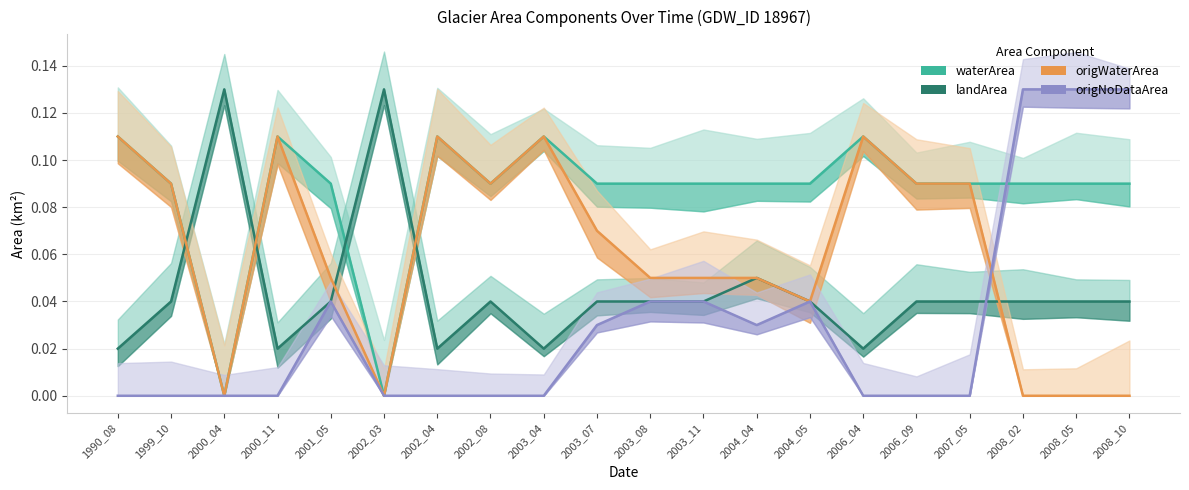

True or false: waterArea and origNoDataArea intersect in this chart.

True